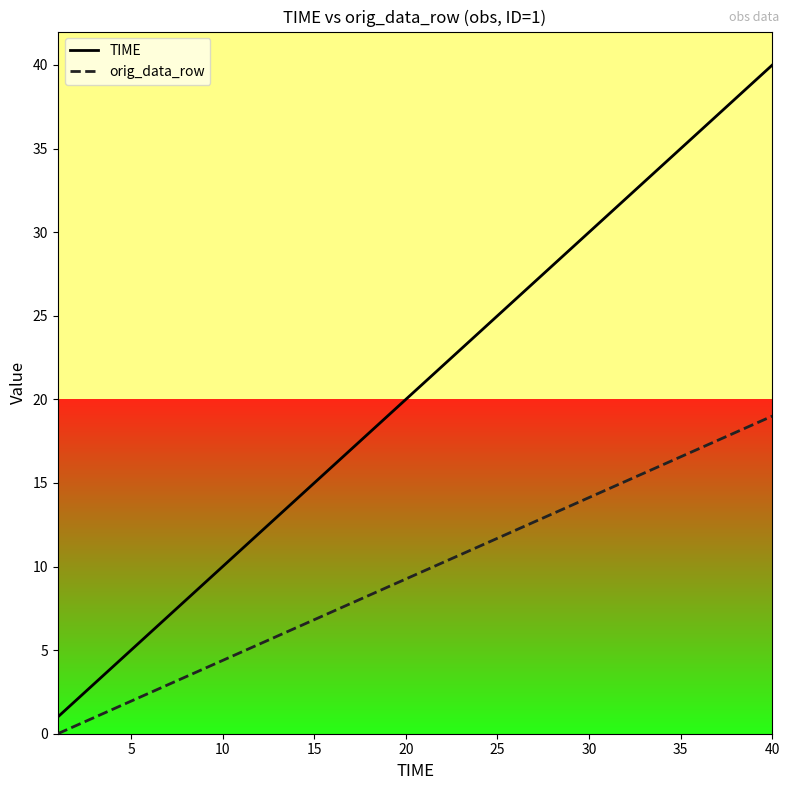

What is the difference between the maximum and minimum values in the TIME series?

39.0